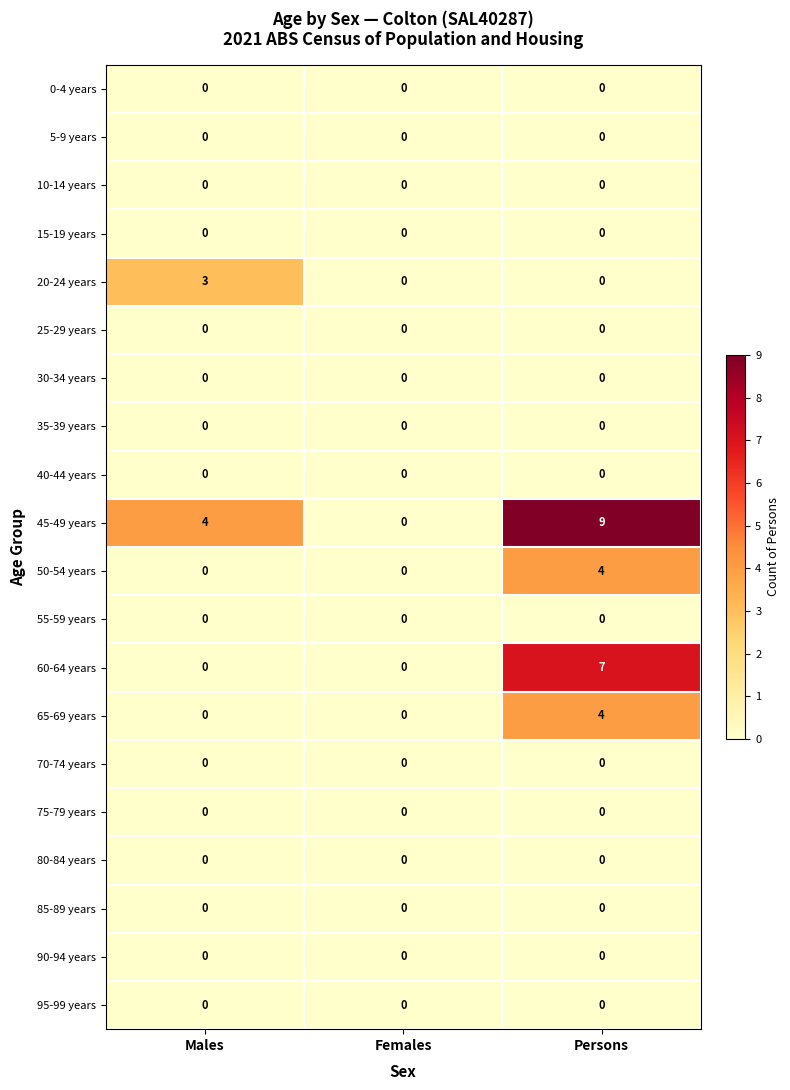

Which category has the highest value across all series?

Persons